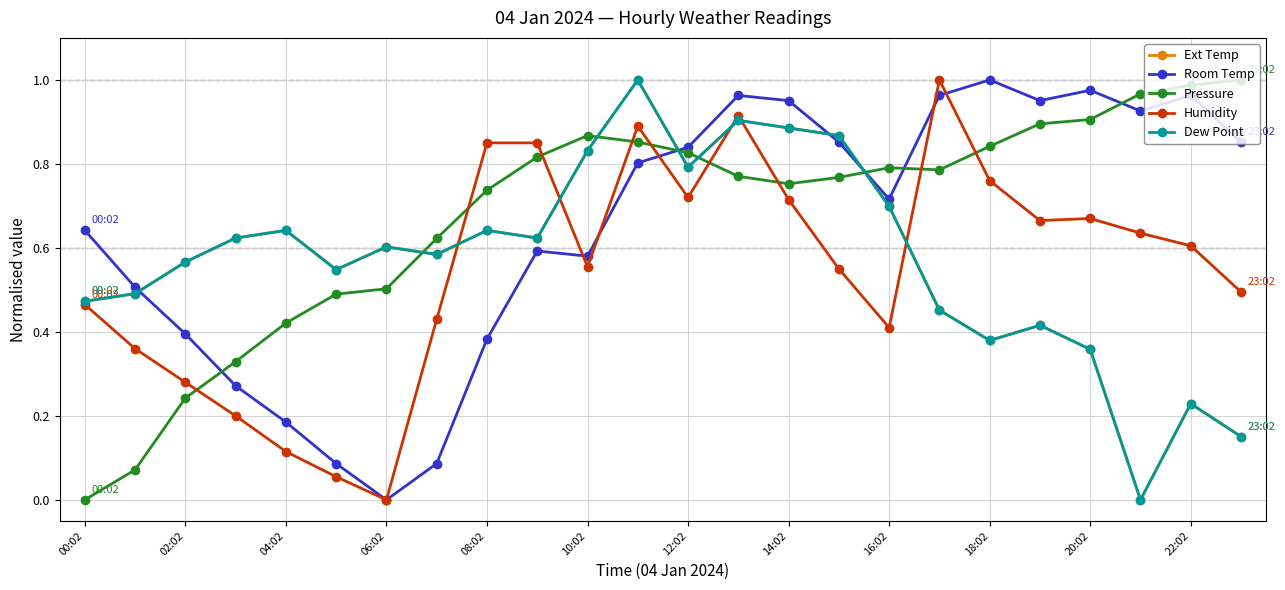

Is this an area chart (filled region under the line)?

No